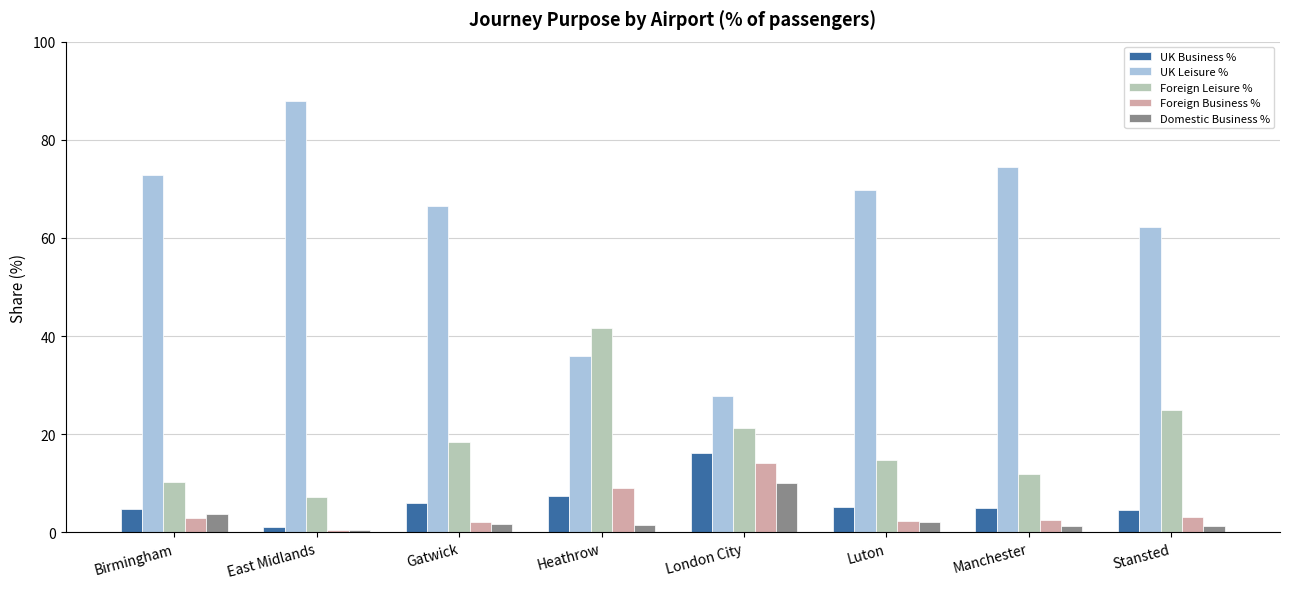

Which series changed the most between Birmingham and Stansted?

Foreign Leisure %